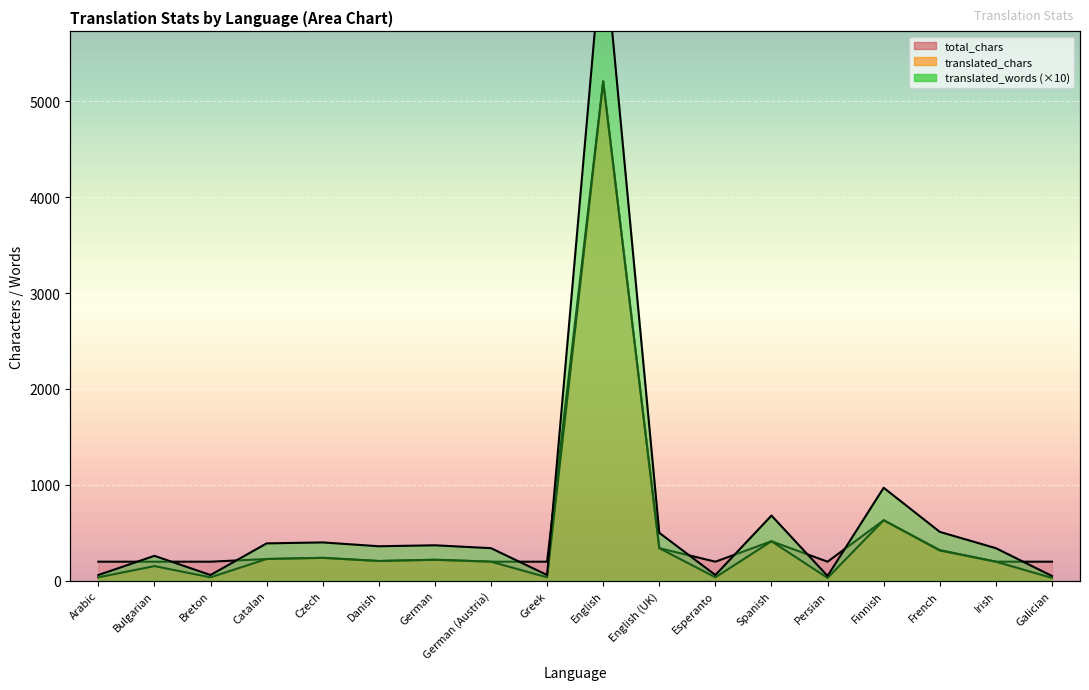

Which series has the widest spread of values?

translated_words